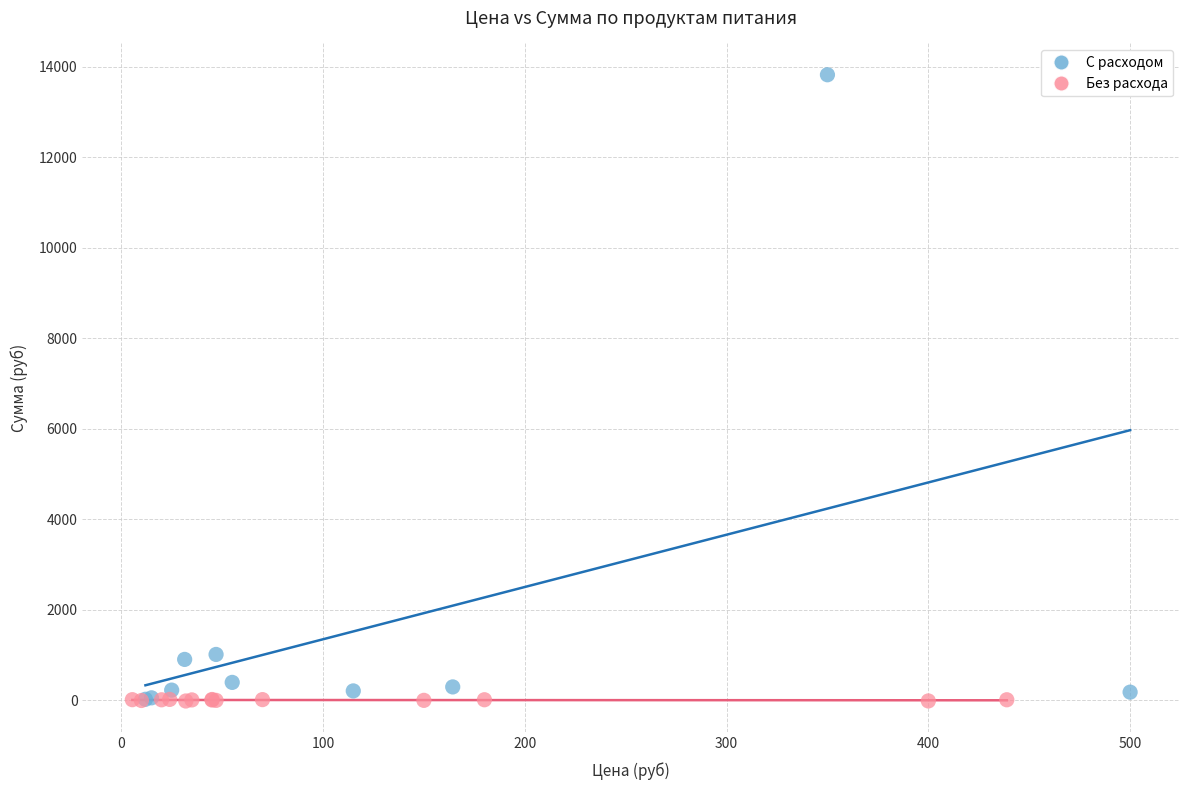

Which series has the largest Y range (max minus min)?

С расходом